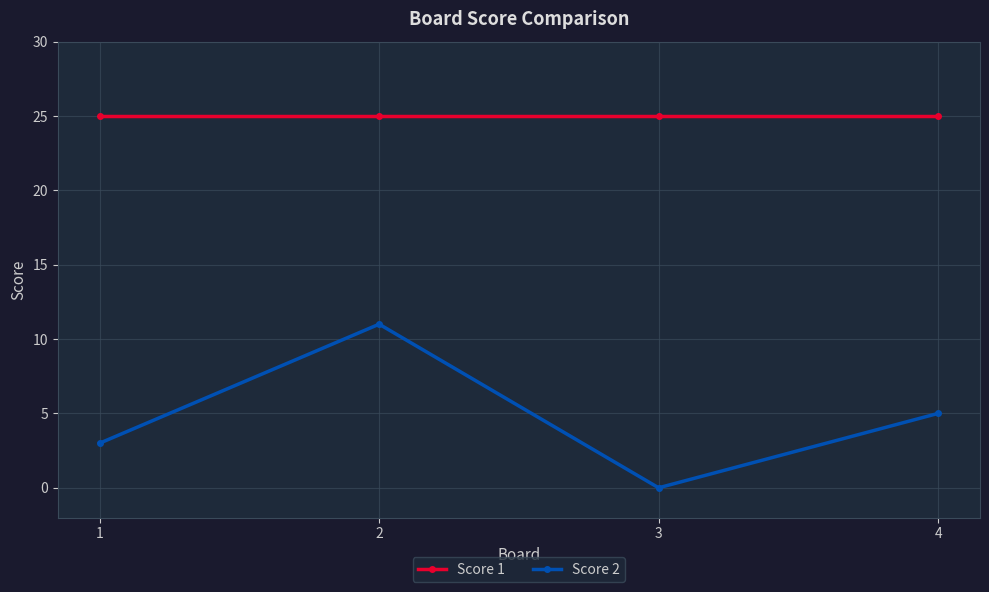

List the series in order of their overall mean, highest first.

Score 1, Score 2